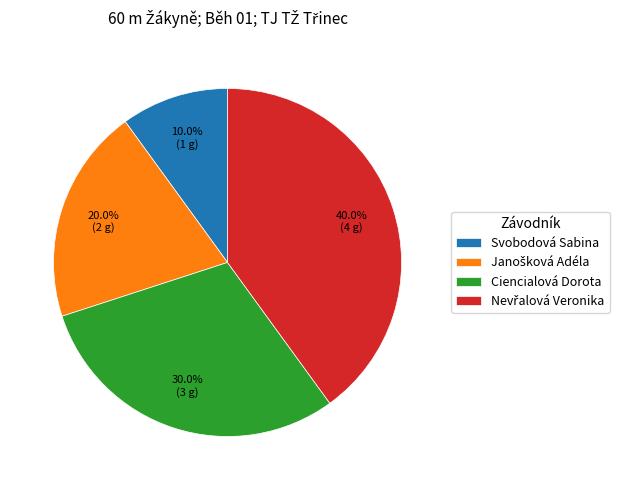

What is the smallest slice in the pie chart?

Svobodová Sabina